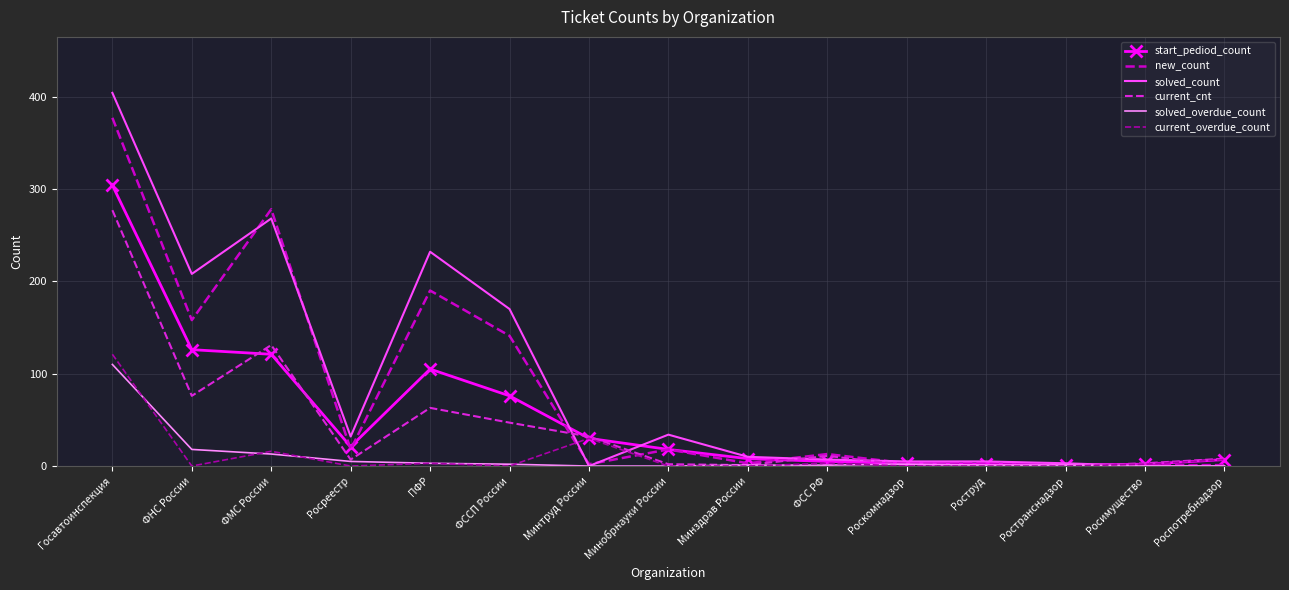

Which label corresponds to the largest value in the chart?

Госавтоинспекция